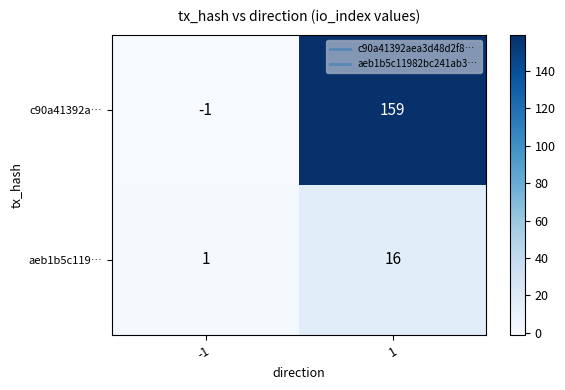

What is the difference between the aeb1b5c119… values at -1 and 1?

15